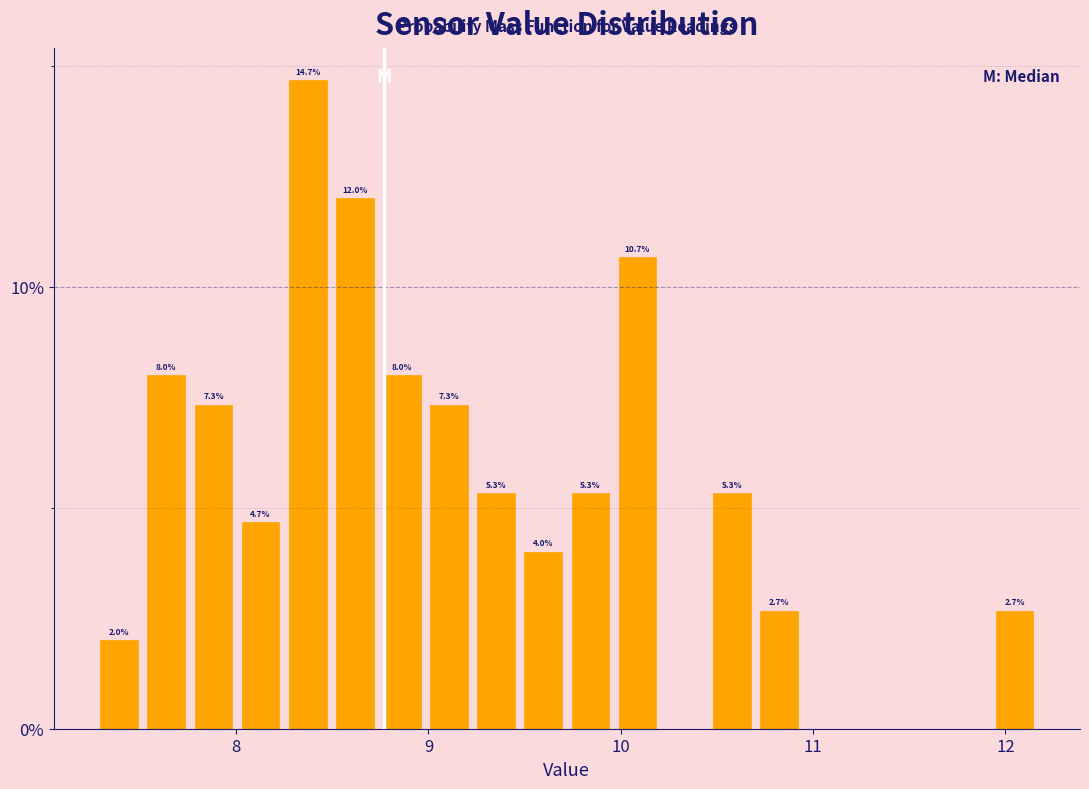

Read against the x-axis, roughly where is the centre of the tallest bar?

8.4